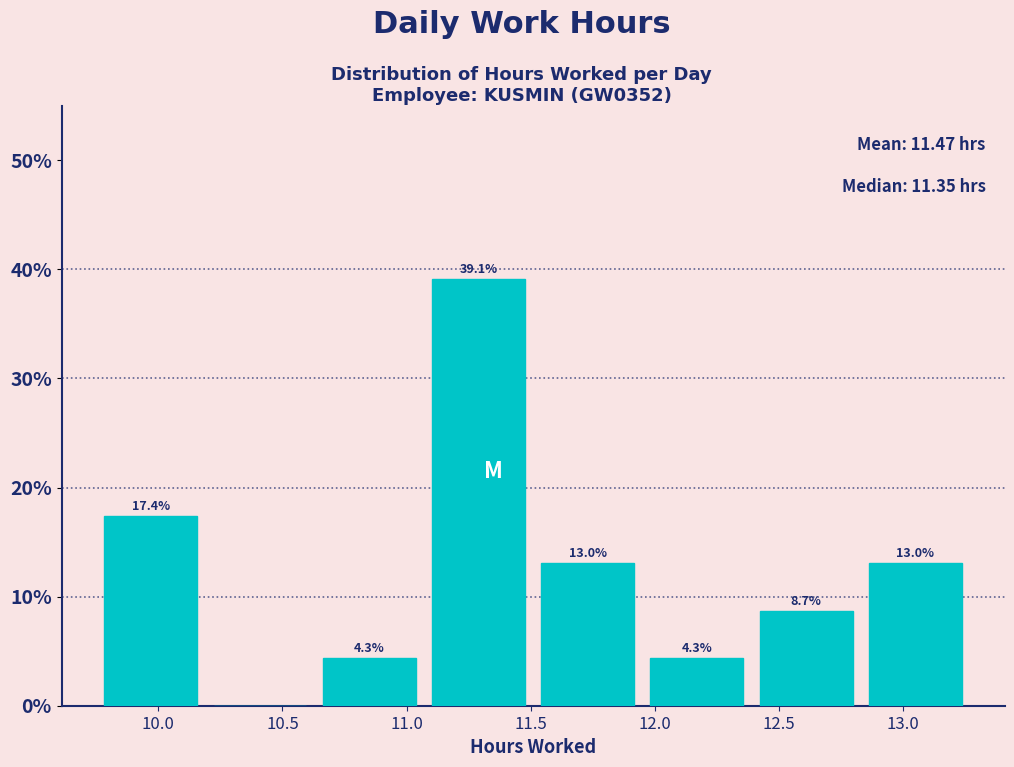

Which range on the x-axis has the tallest bar?

11.07 to 11.51